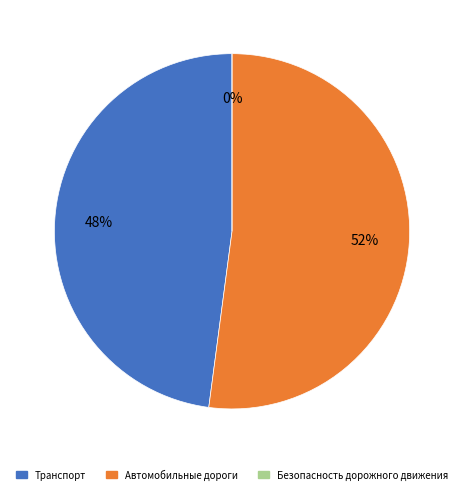

What is the ratio of the value at Транспорт to the value at Автомобильные дороги?

0.9